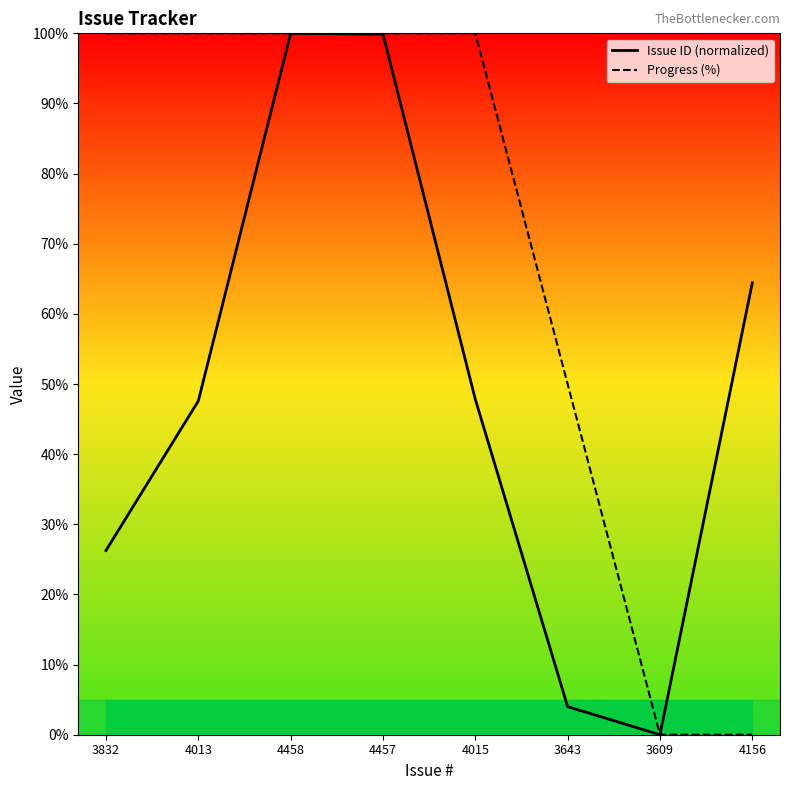

True or false: Issue ID (normalized) and Progress (%) cross at least once.

False